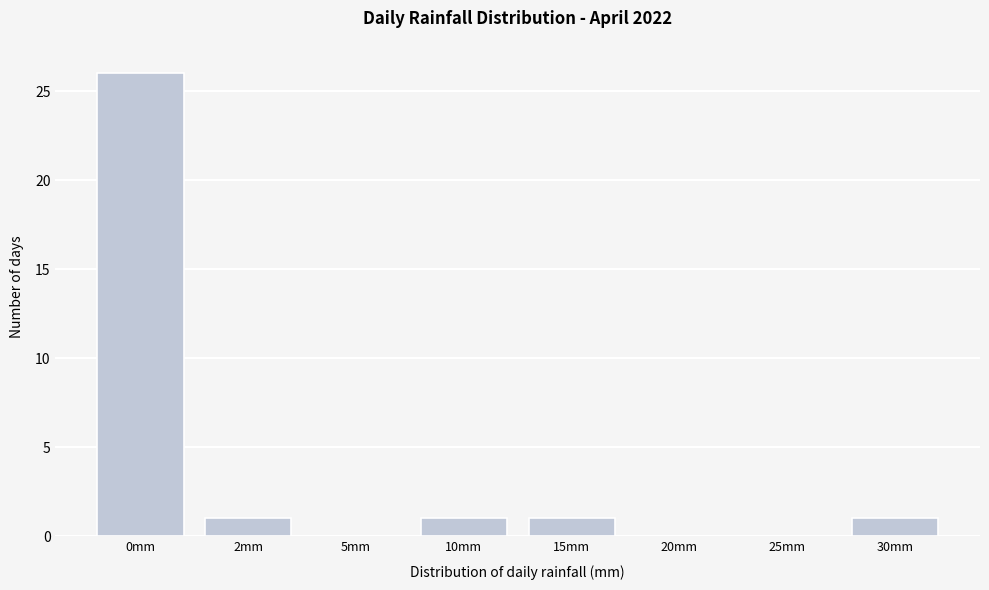

Reading right to left, transcribe all the data shown in this chart.

30mm=1	25mm=0	20mm=0	15mm=1	10mm=1	5mm=0	2mm=1	0mm=26